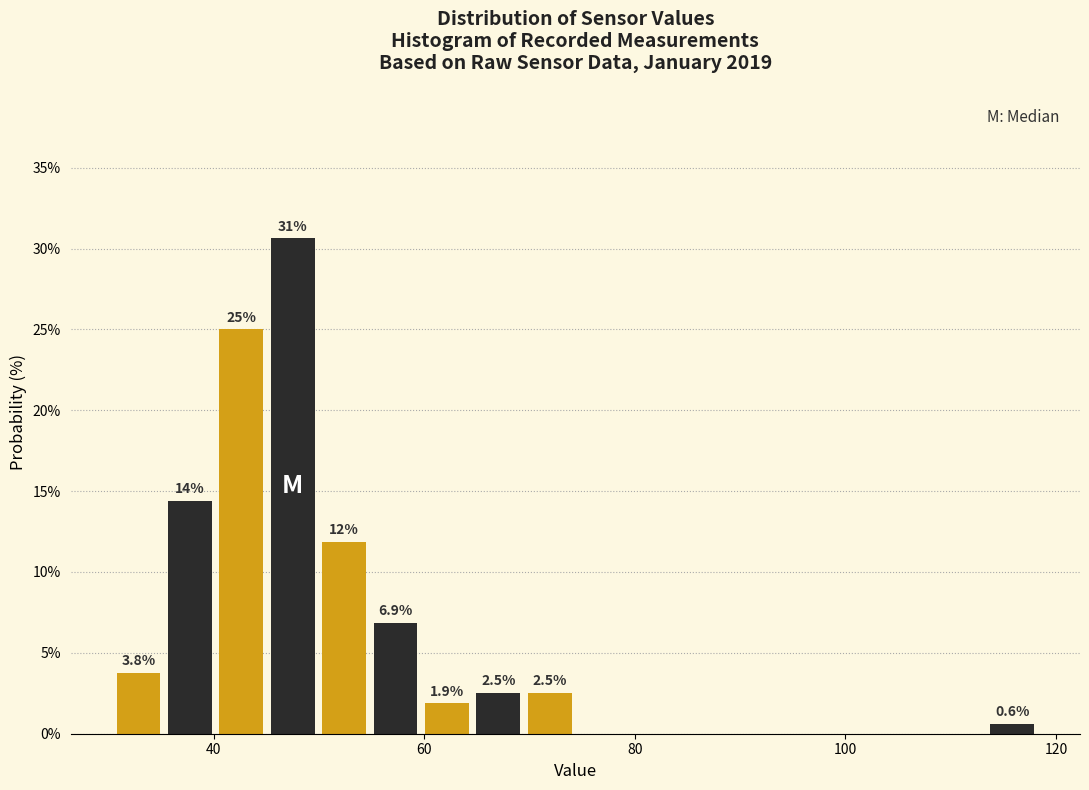

Read against the x-axis, roughly where is the centre of the tallest bar?

48